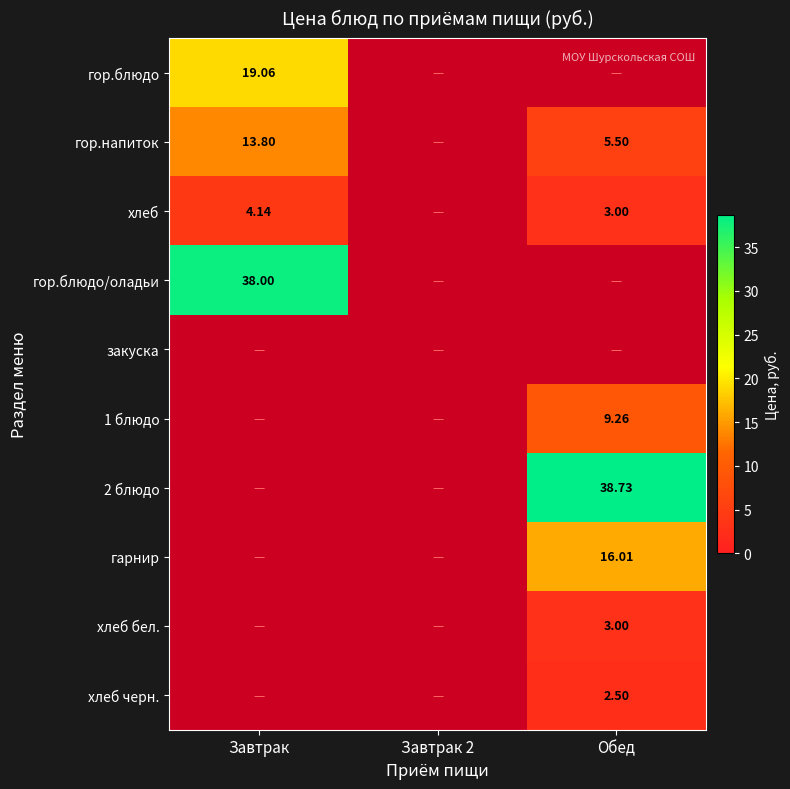

Is the value of хлеб at Завтрак greater than the value of гор.блюдо at Завтрак?

No